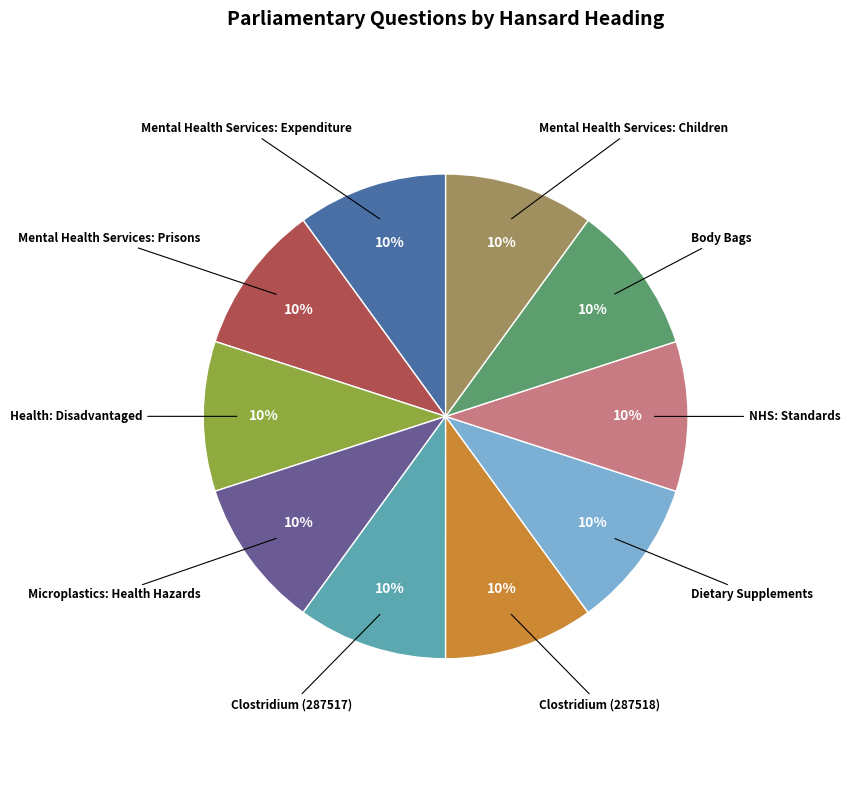

To the nearest percent, what is the average slice percentage?

10%